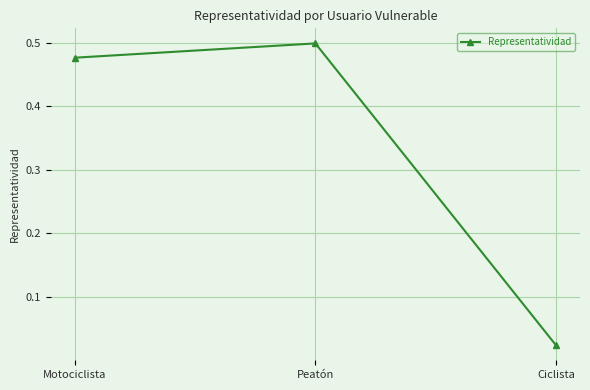

Is it true that the value at Peatón is 0.5?

True